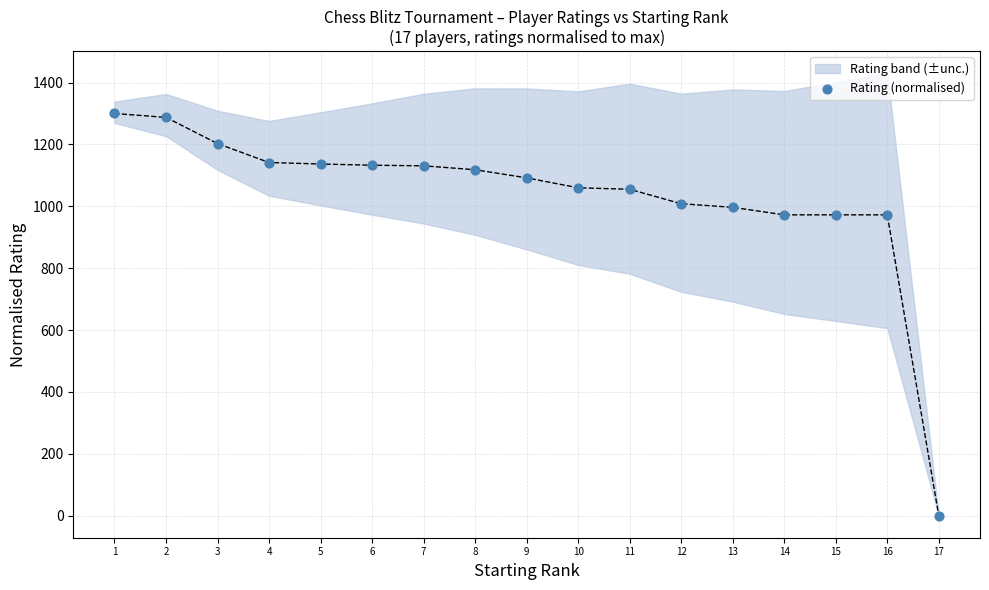

What is the range of Y values (max minus min)?

1300.0